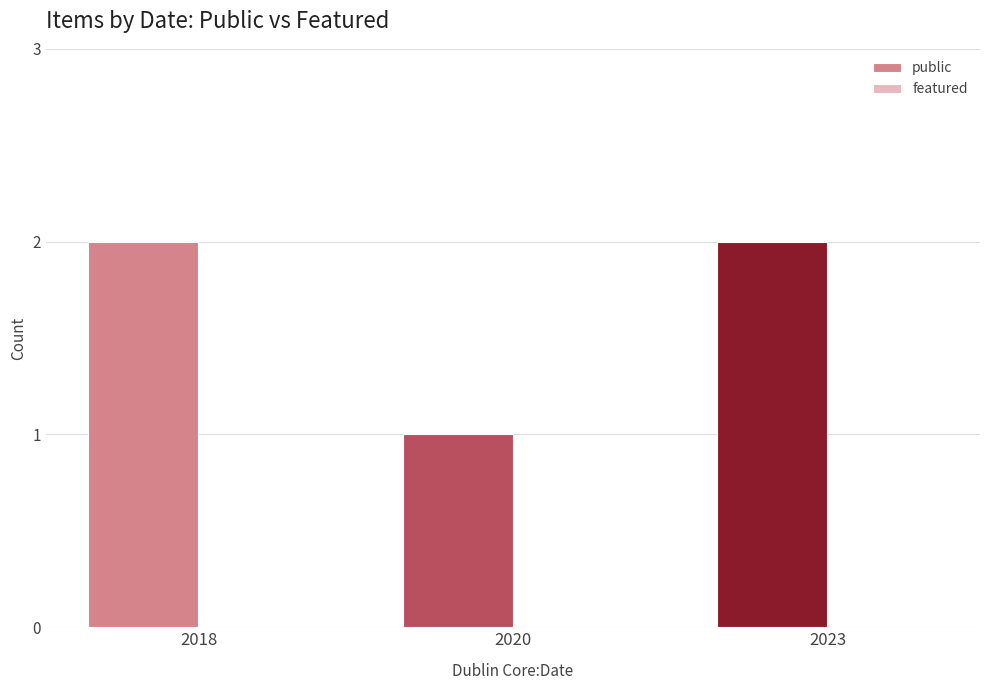

Is it true that the value at 2018 is 1?

False